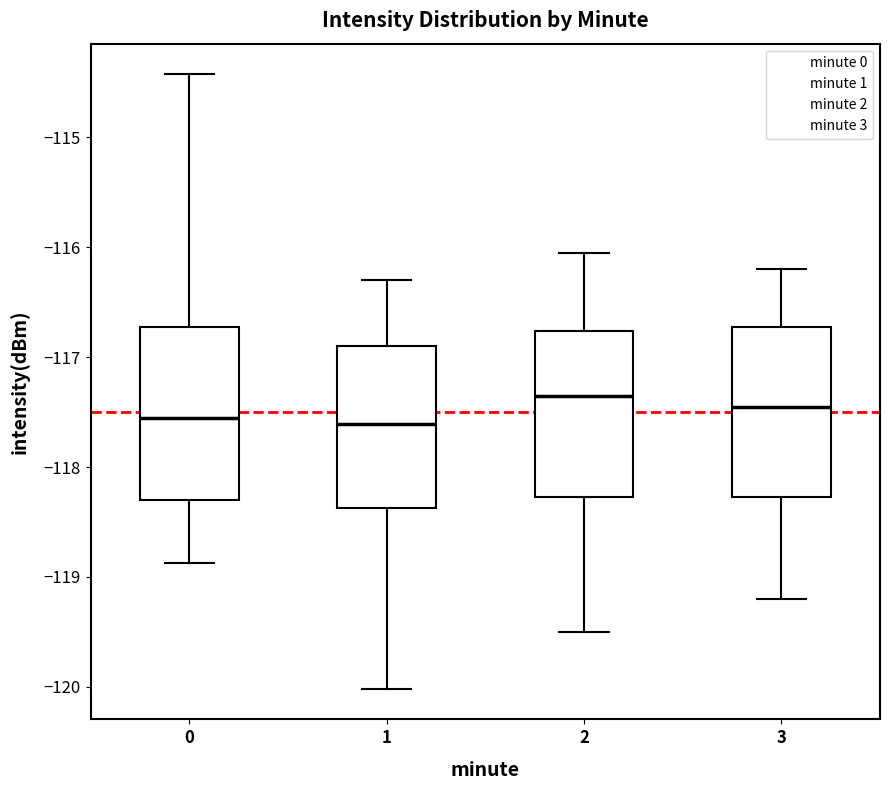

Reading left to right, transcribe this box plot: for each box, give where its median line is, the range the box spans, and where its two whiskers end, as read against the y-axis. The values are not printed on the chart, so give them approximately, as read against the axis.

0: median -117.5, box -118.3 to -116.7, whiskers -118.9 to -114.4
1: median -117.6, box -118.4 to -116.9, whiskers -120.0 to -116.3
2: median -117.3, box -118.3 to -116.8, whiskers -119.5 to -116.0
3: median -117.4, box -118.3 to -116.7, whiskers -119.2 to -116.2